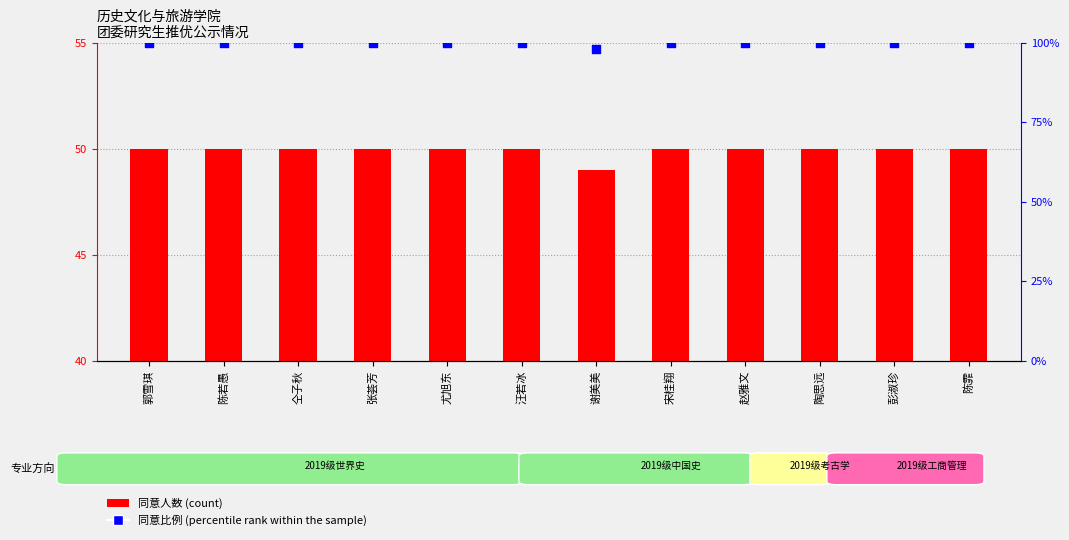

What is the total value across all series at 谢美美?

147